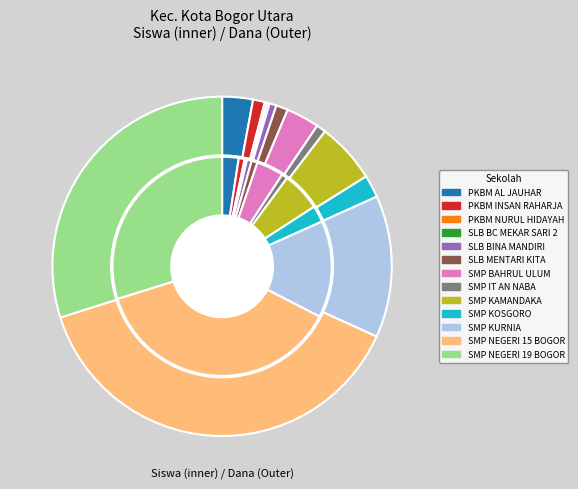

Which category has the biggest portion of the pie?

11